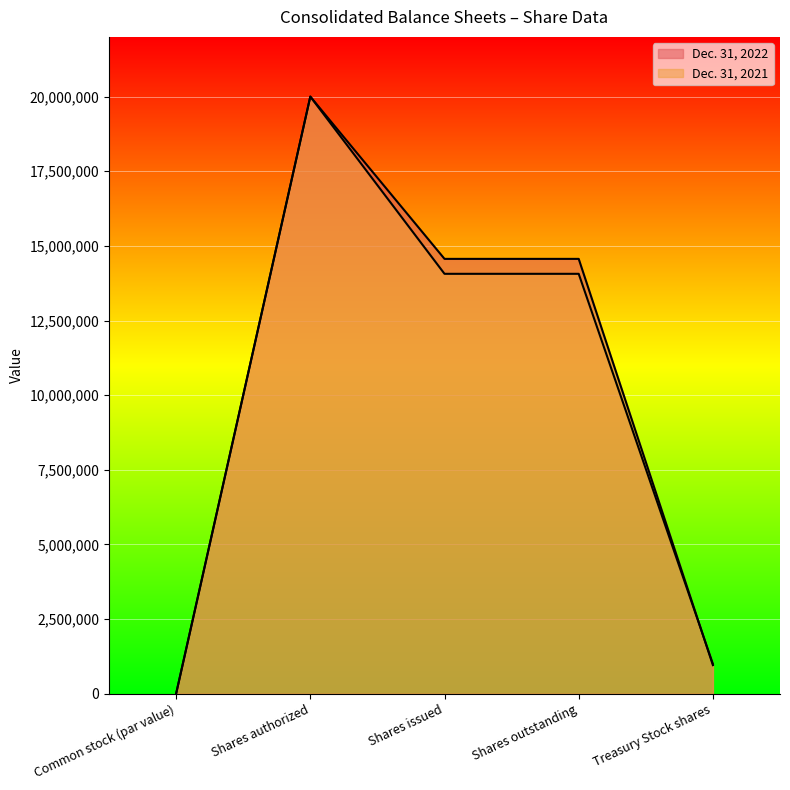

The Dec. 31, 2021 series shows 20000000 at Shares authorized. True or false?

True